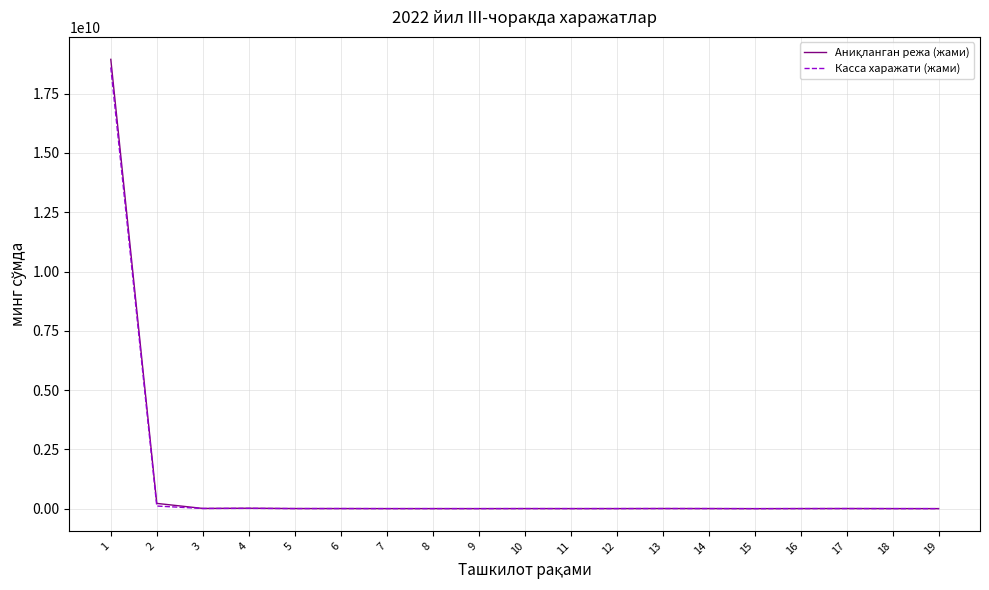

What is the maximum value shown in the chart?

18946014237.4